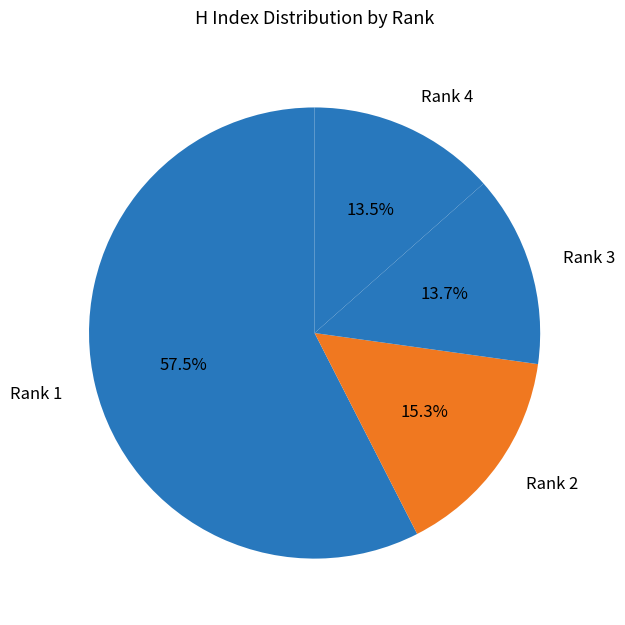

Approximately how many times larger is the value at Rank 1 compared to Rank 2?

3.8